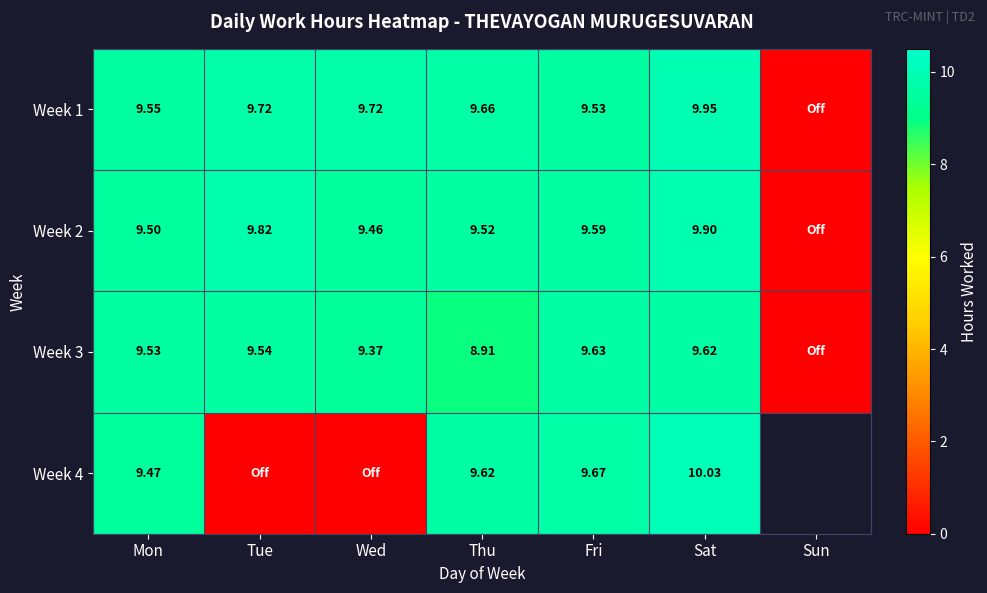

At Mon, list the series in order from largest to smallest.

Week 1, Week 3, Week 2, Week 4